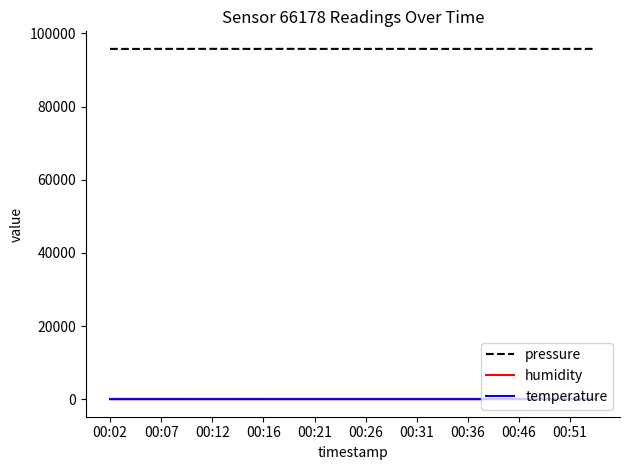

What is the maximum value shown in the chart?

95772.0